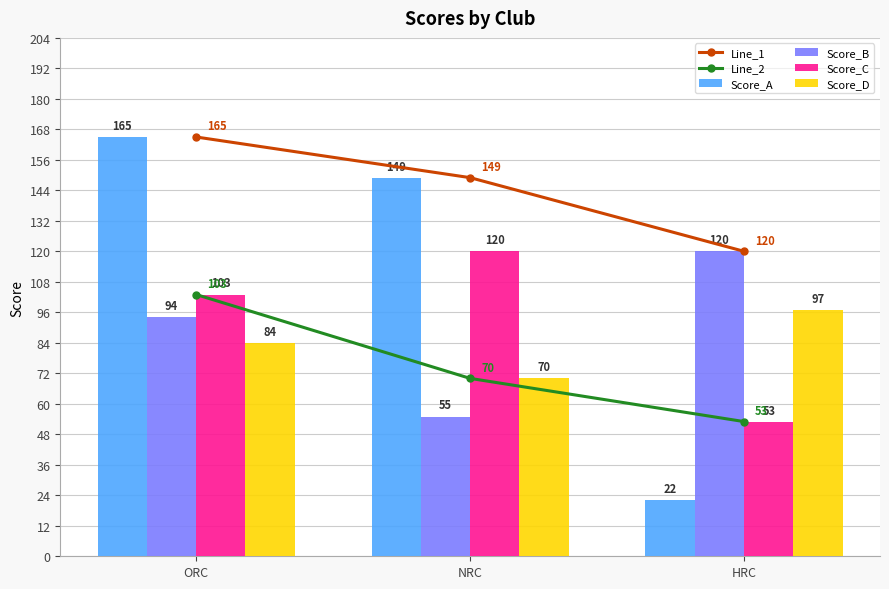

Reading left to right, extract all data points from this chart.

Line_1: ORC=165	NRC=149	HRC=120
Line_2: ORC=103	NRC=70	HRC=53
Score_A: ORC=165	NRC=149	HRC=22
Score_B: ORC=94	NRC=55	HRC=120
Score_C: ORC=103	NRC=120	HRC=53
Score_D: ORC=84	NRC=70	HRC=97